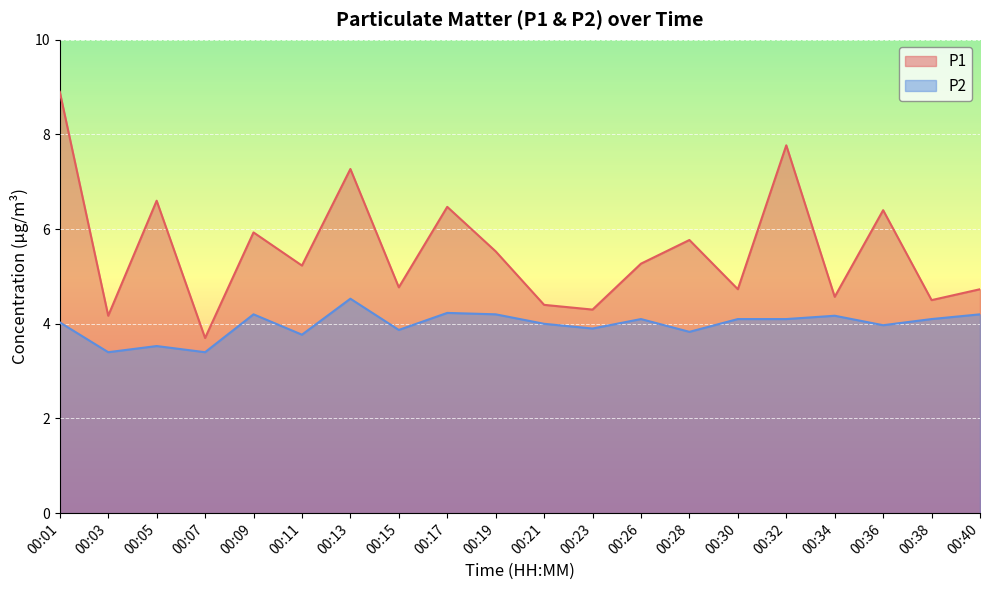

At which category is the sum across all series the highest?

00:01